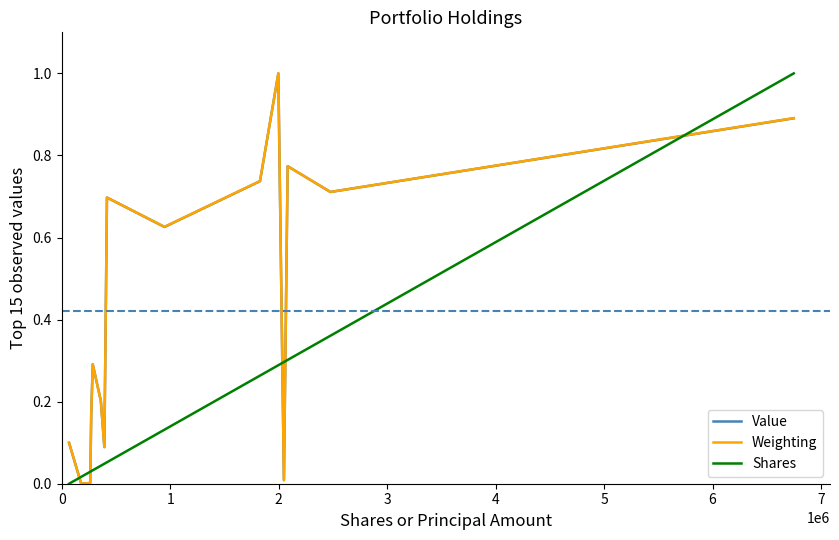

After their last crossing, which series has the higher values: Weighting or Shares?

Shares